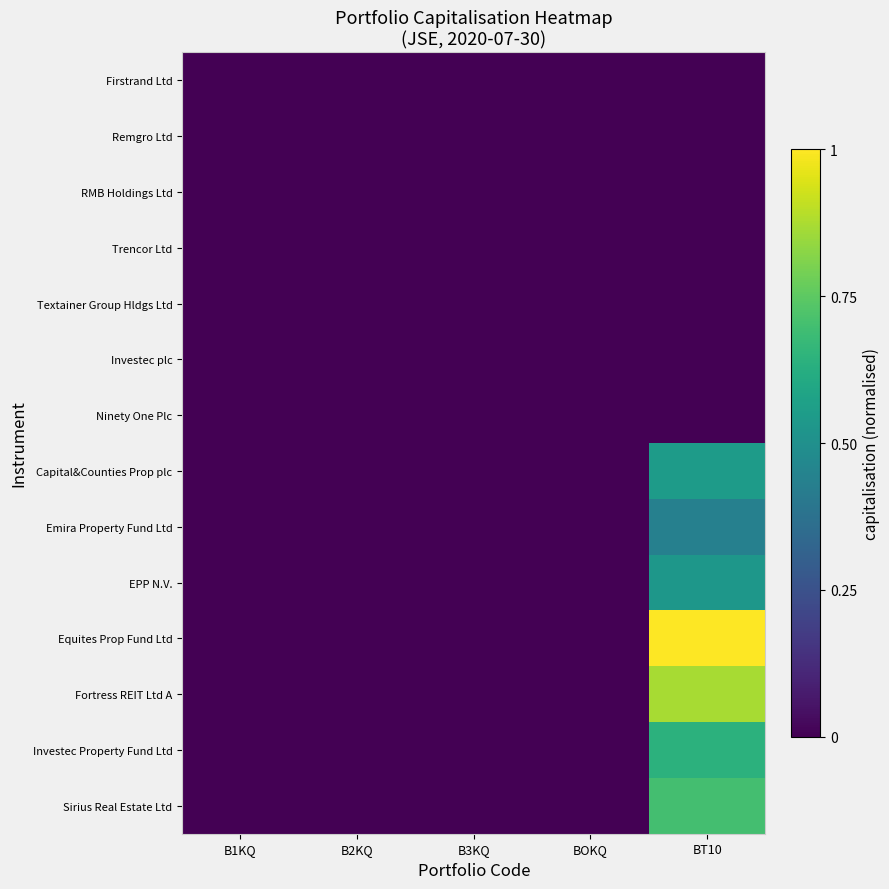

Which series has the largest range (max minus min)?

Equites Prop Fund Ltd